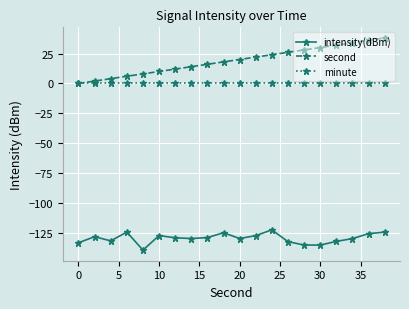

True or false: intensity(dBm) and second intersect in this chart.

False